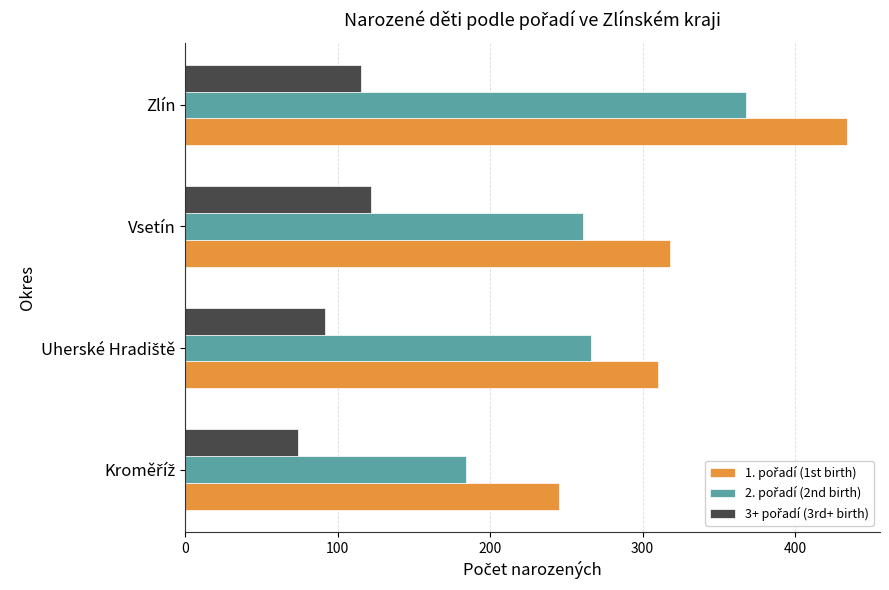

Which category has the highest value across all series?

Zlín